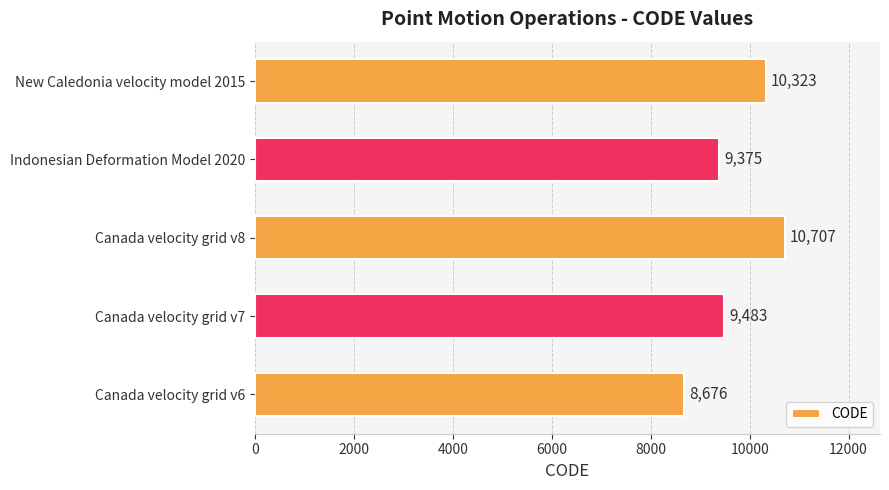

Does the chart contain any negative values?

No